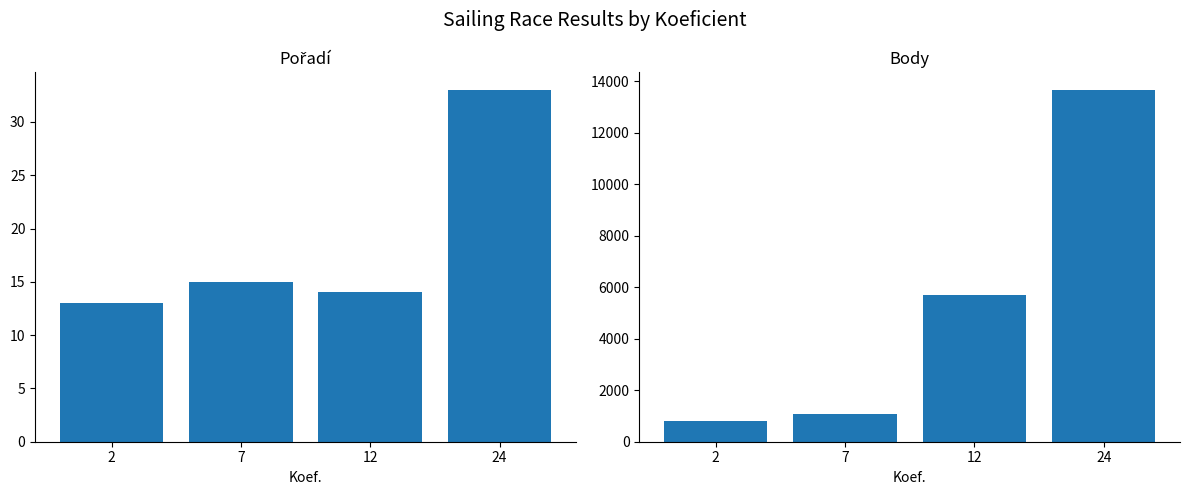

At which category does the chart reach its minimum across all series?

2